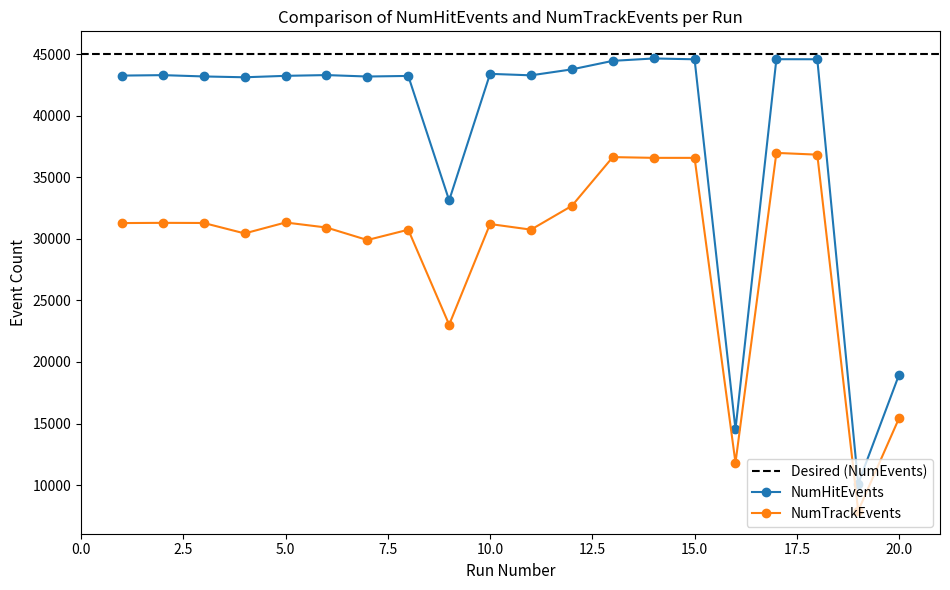

What is the difference between the maximum and minimum values in the NumHitEvents series?

34548